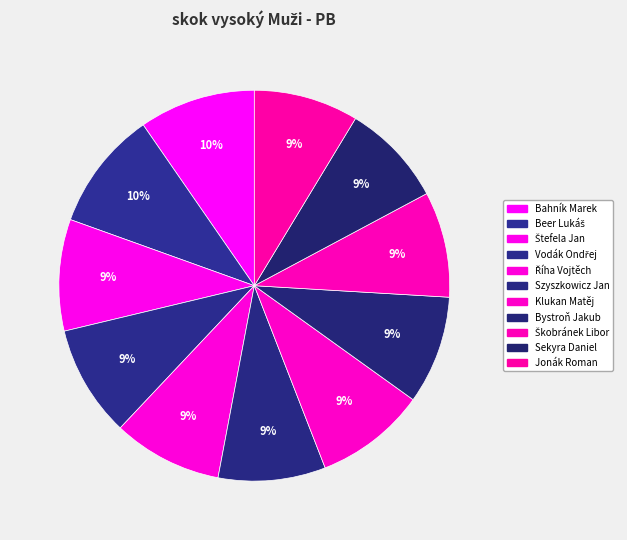

How many slices are in this pie chart?

11